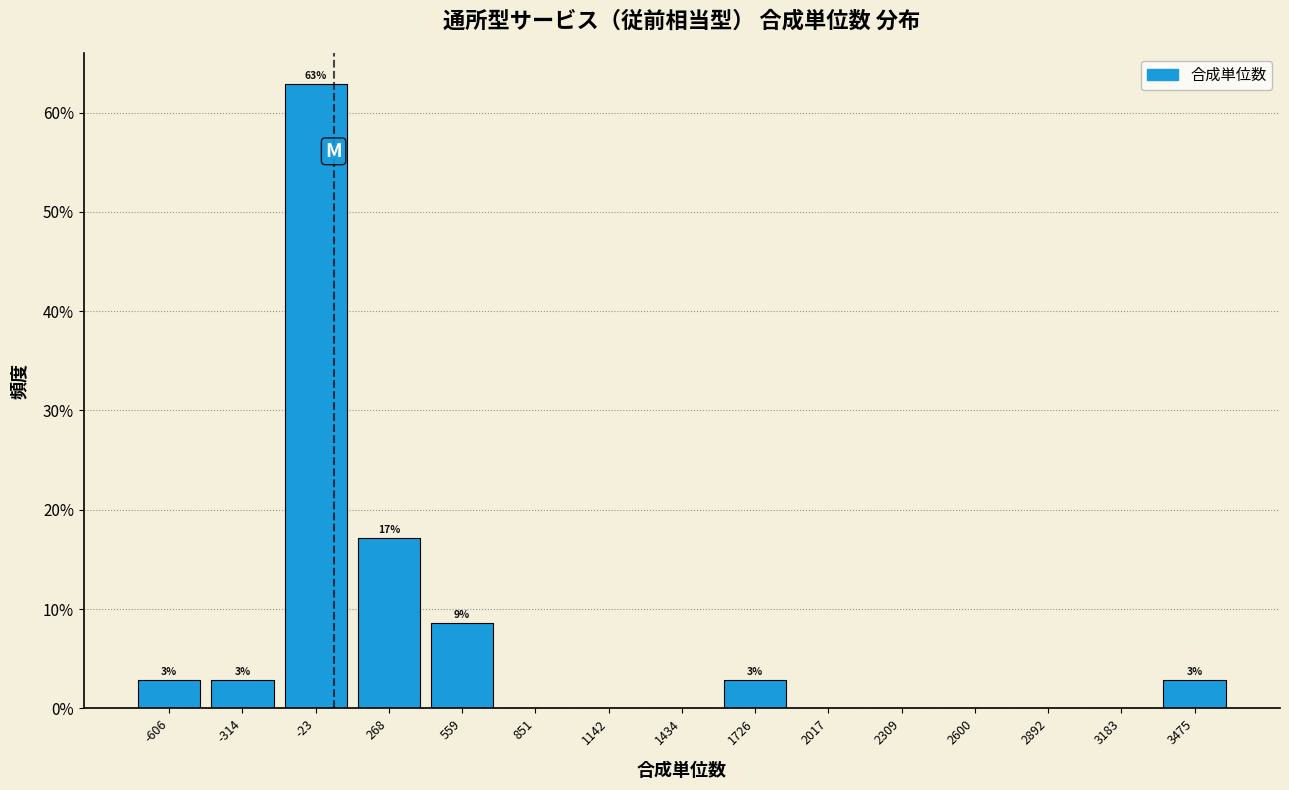

Over which range of the x-axis is the bar tallest?

-150 to 100